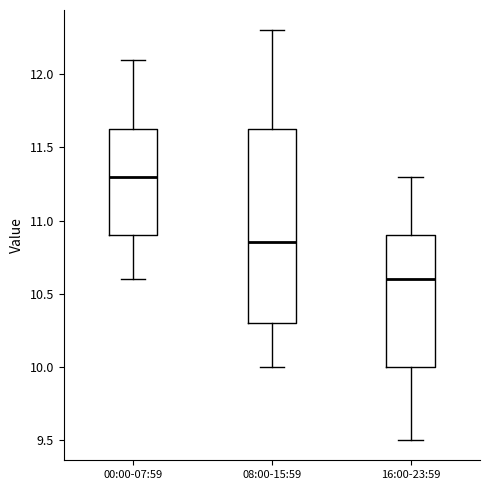

Which box is the tallest, from its lower edge to its upper edge?

08:00-15:59